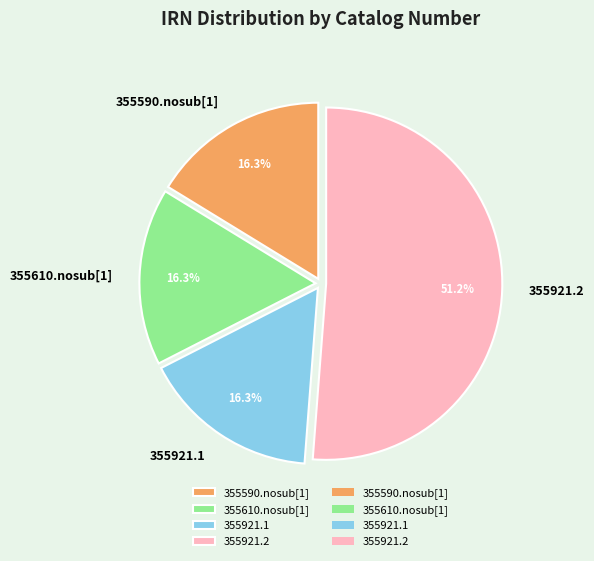

Is there any slice that represents more than half of the pie?

Yes